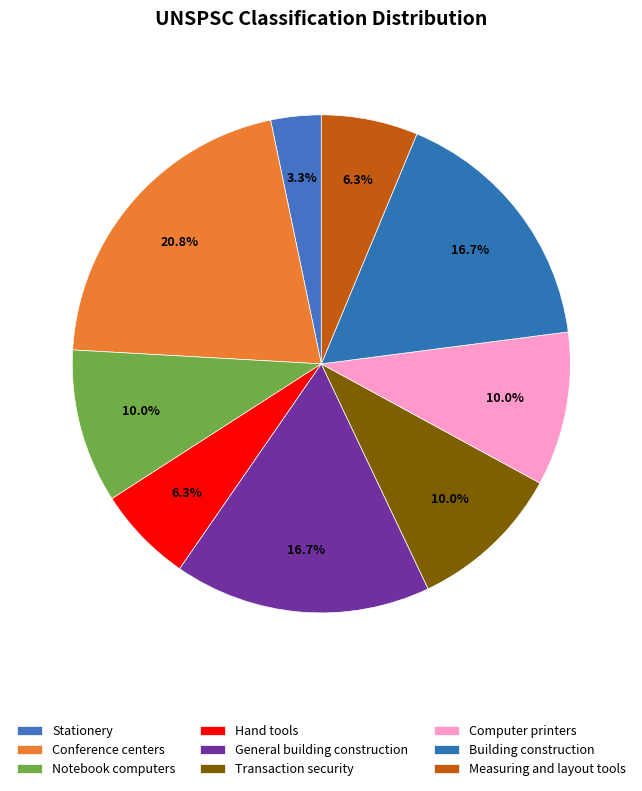

What percentage is the Conference centers slice, to the nearest percent?

21%